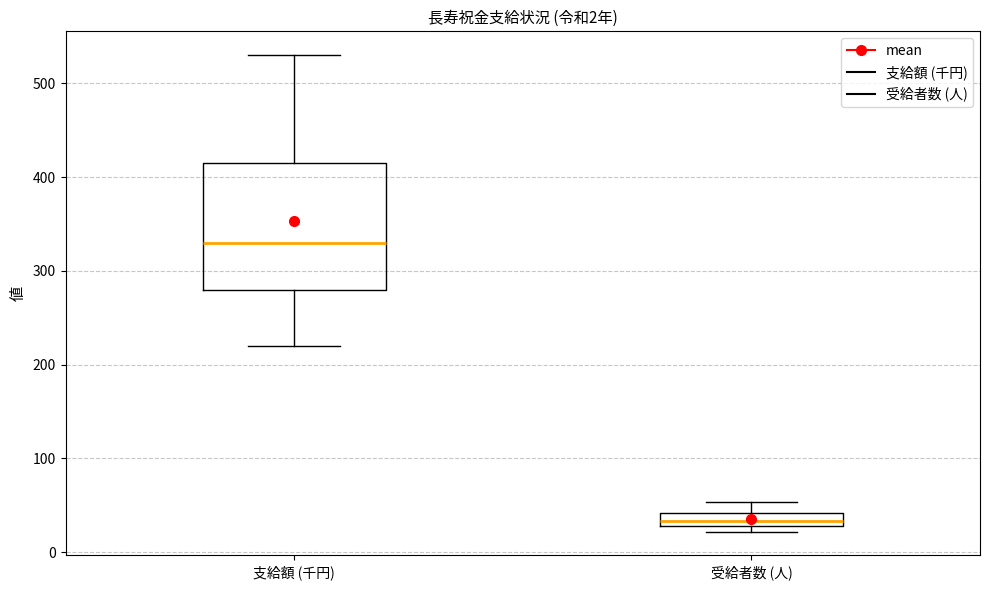

Which box has the lowest median line?

受給者数 (人)